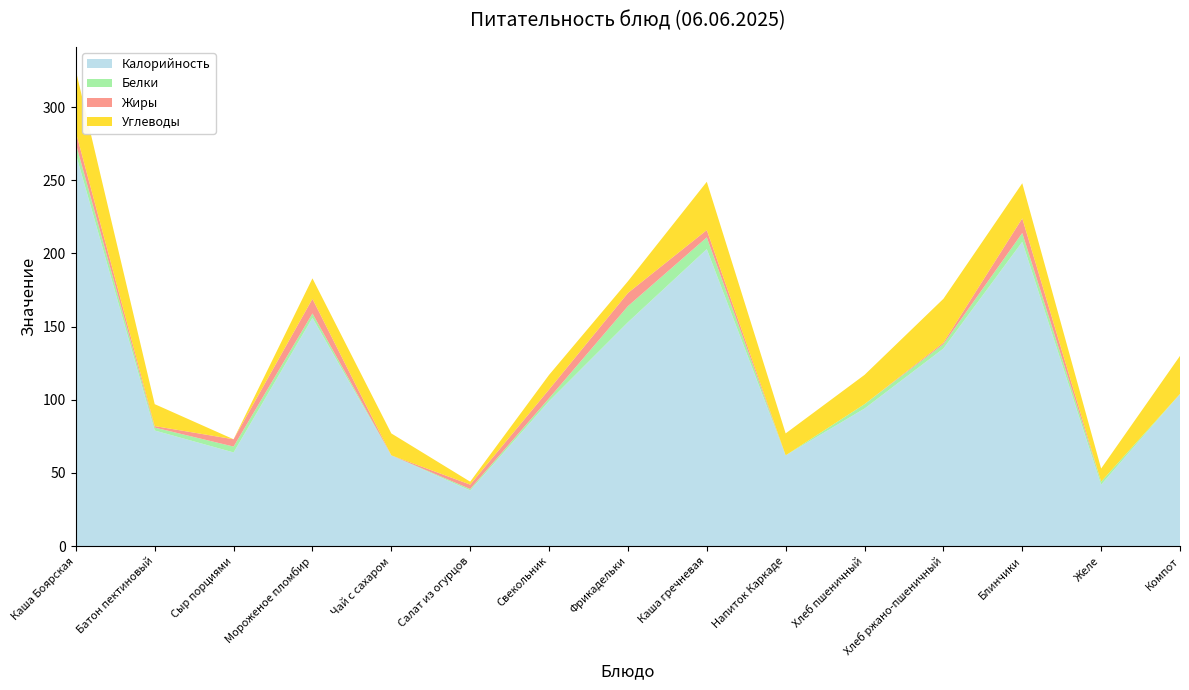

Reading left to right, extract all data points from this chart.

Калорийность: 268	79	64	156	62	38	99	153	203	62	94	135	208	42	104
Белки: 7	2	4	3	0	1	2	11	8	0	3	3	6	2	0
Жиры: 8	1	5	10	0	3	6	9	5	0	0	1	10	0	0
Углеводы: 42	15	0	14	15	2	10	8	33	15	20	30	24	9	26